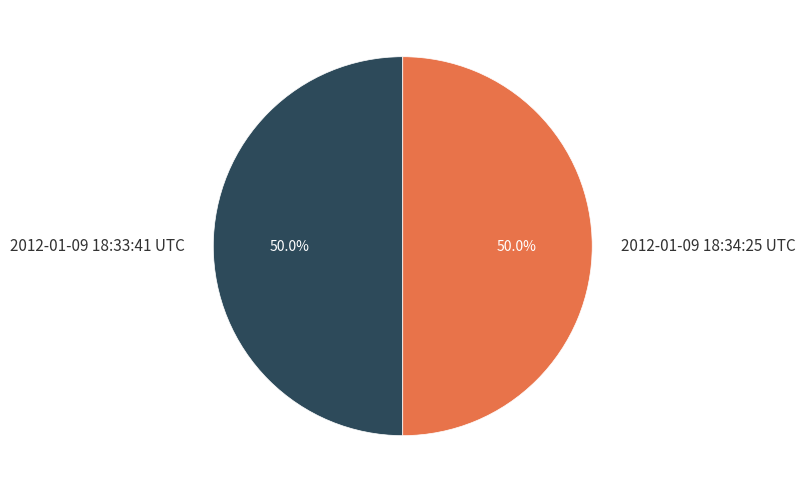

To the nearest percent, what percentage of the pie is 2012-01-09 18:33:41 UTC?

50%